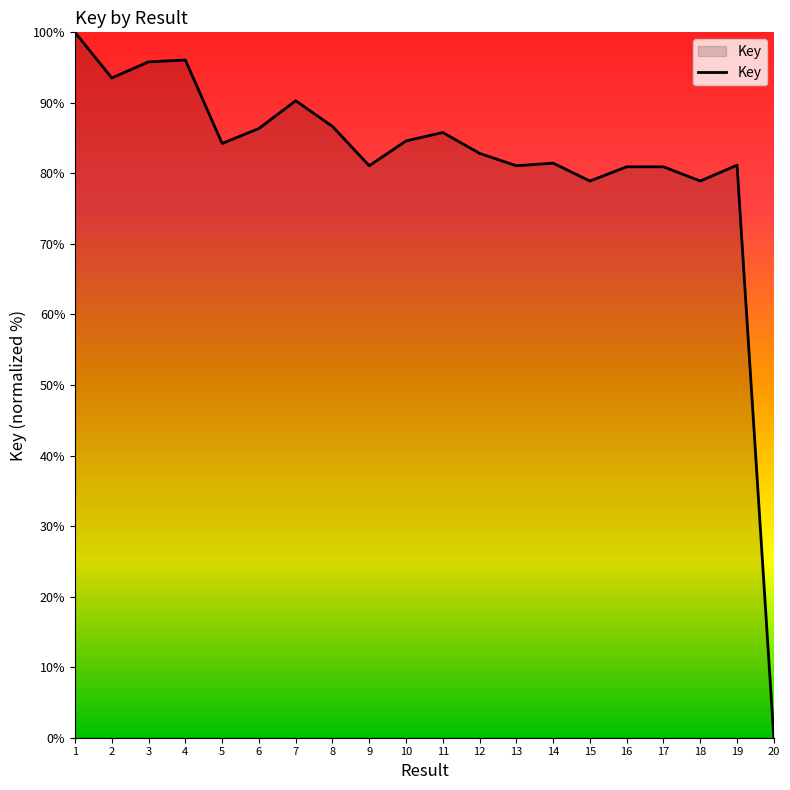

Between 3 and 9, which is larger?

3